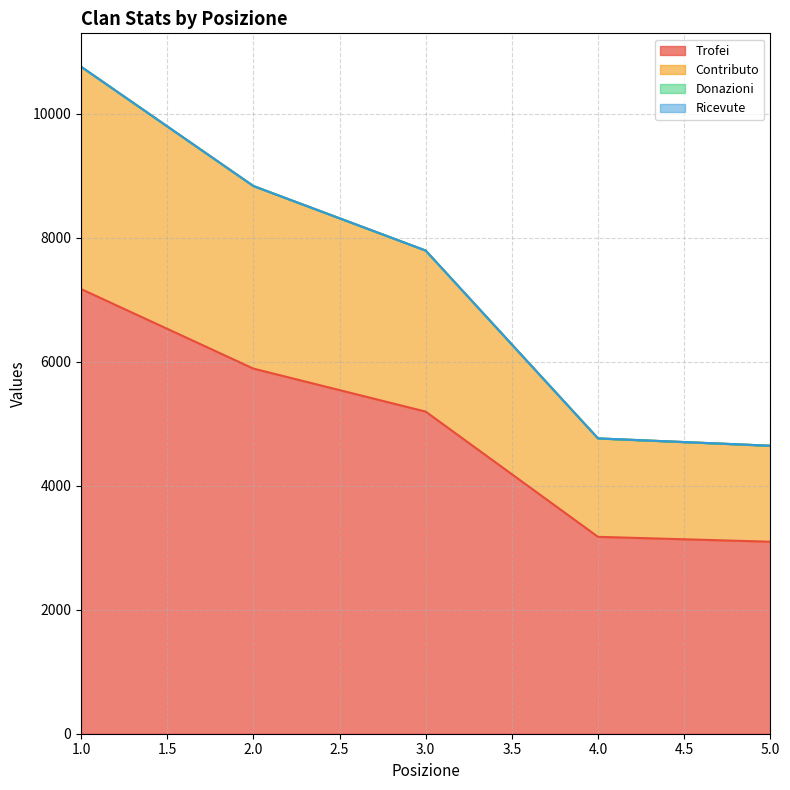

Is it true that Trofei equals 5194 at 3.0?

True